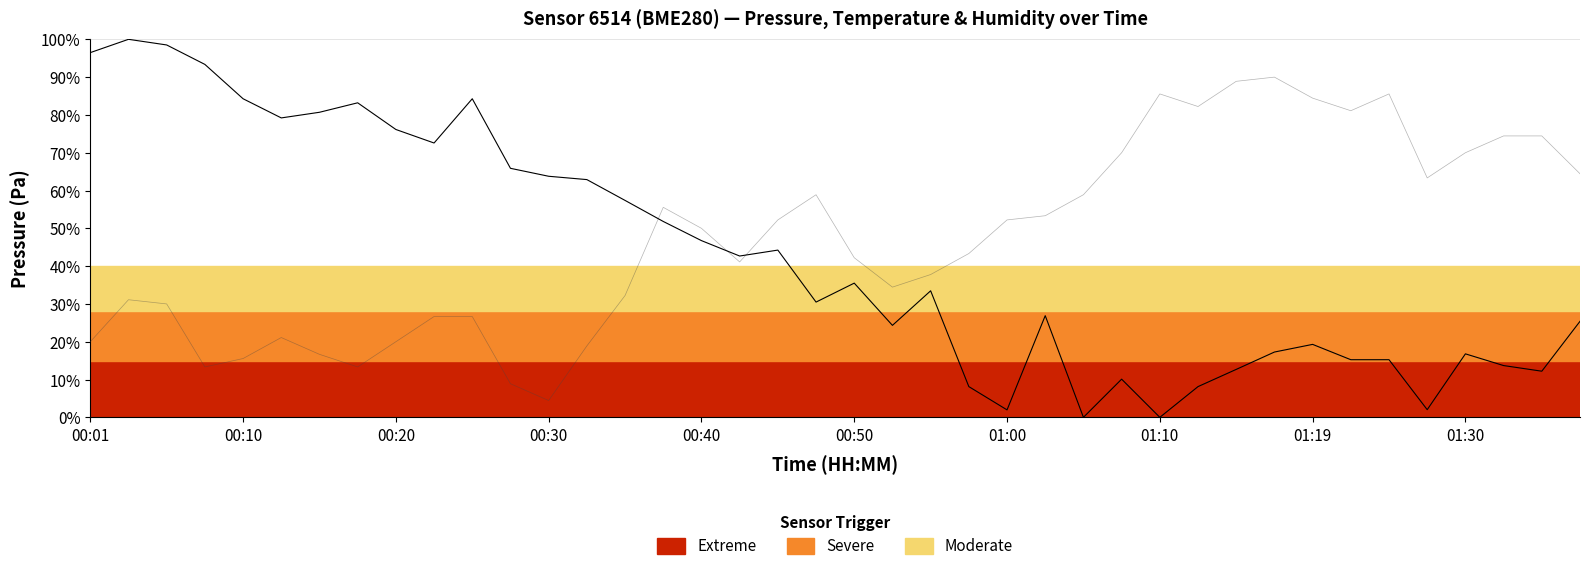

What is the maximum value shown in the chart?

100.0